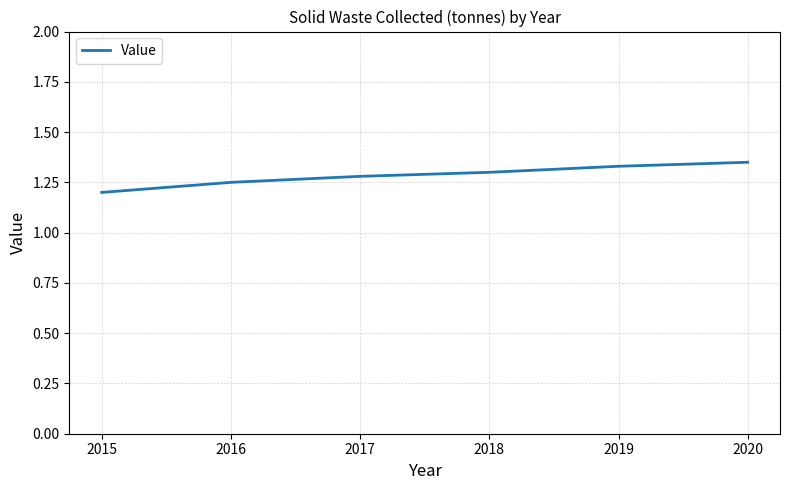

Count the number of data series in this chart.

1